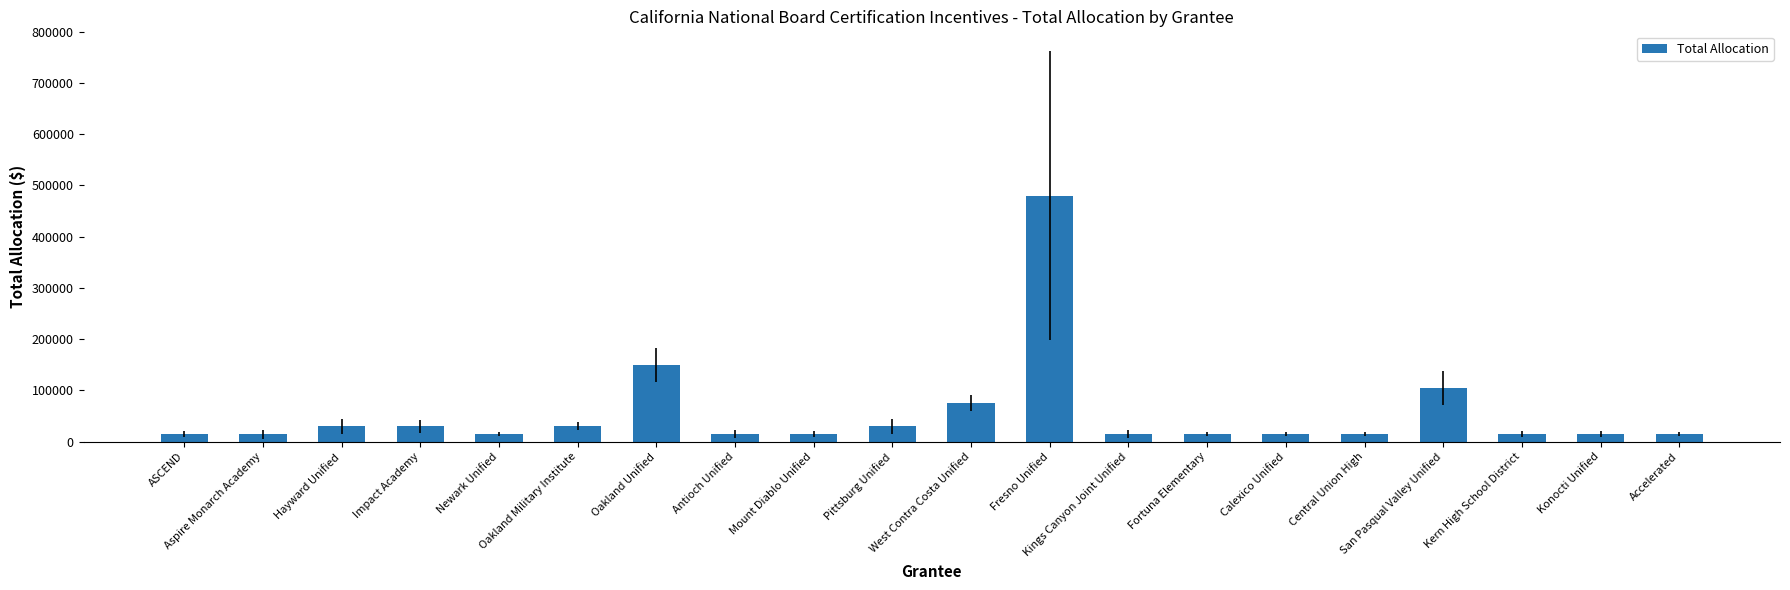

What is the value of the 17th bar from the left?

105000